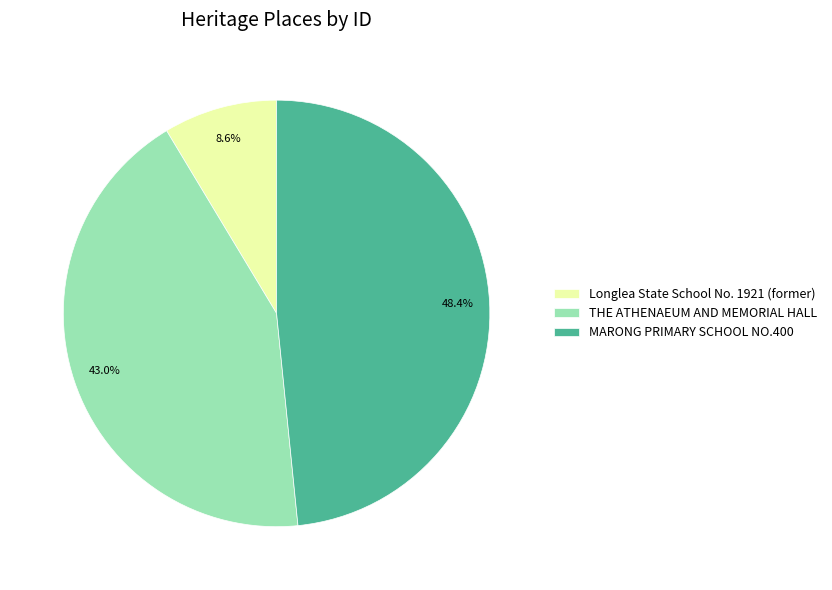

Approximately how many times larger is the value at MARONG PRIMARY SCHOOL NO.400 compared to Longlea State School No. 1921 (former)?

5.6